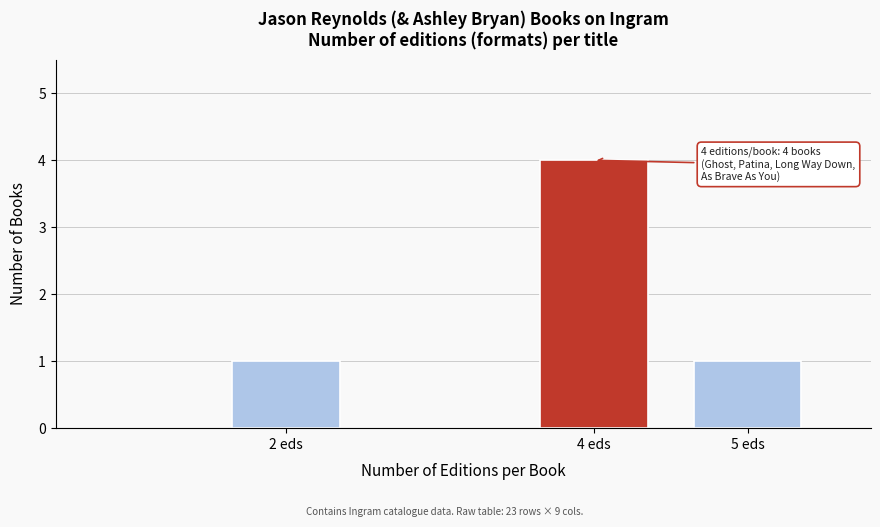

Reading left to right, list all the values displayed in this chart.

2 eds=1	4 eds=4	5 eds=1